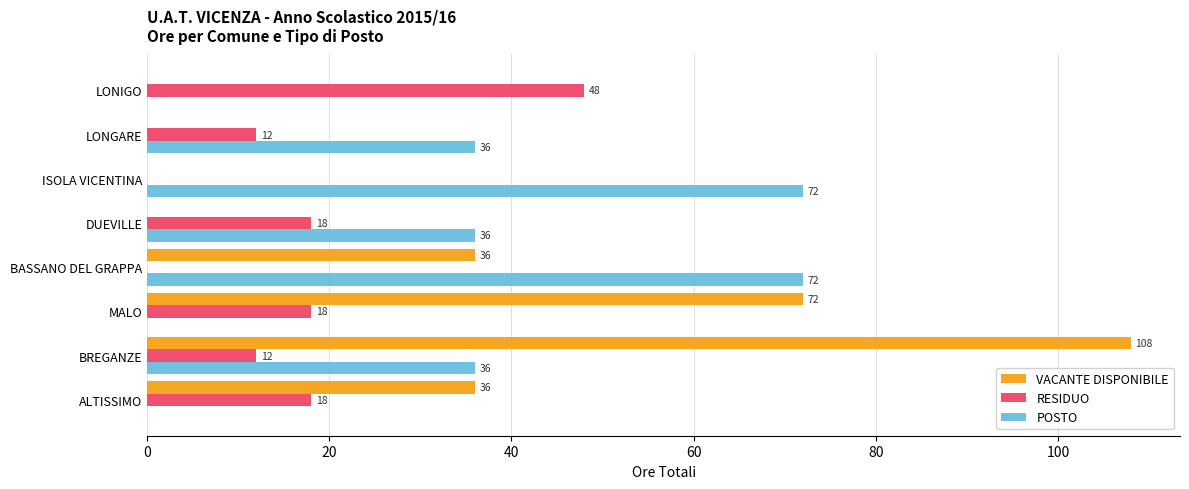

What is the highest value of the VACANTE DISPONIBILE series?

108